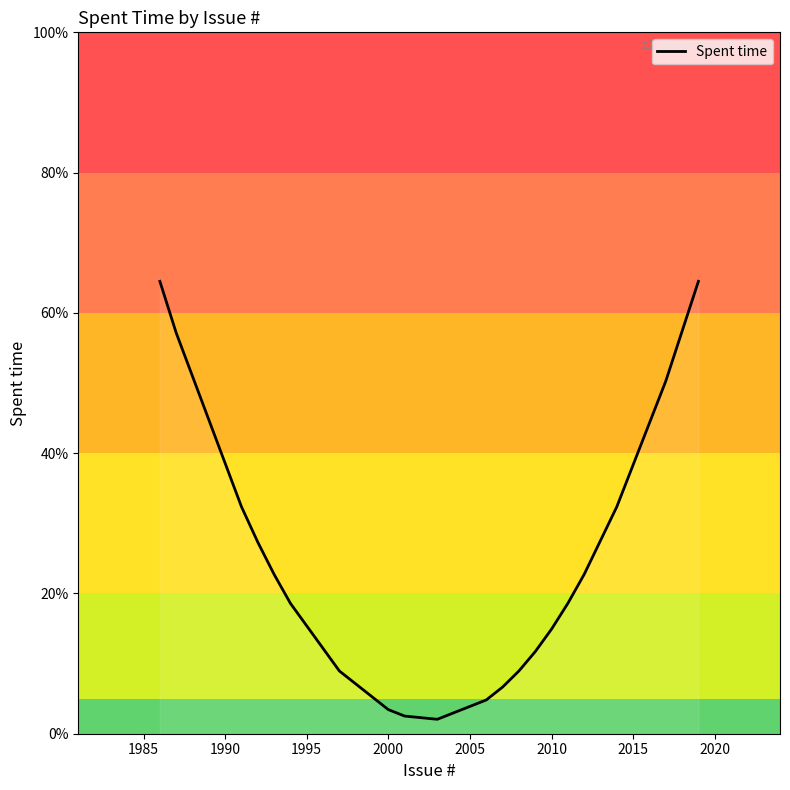

What is the smallest value displayed?

2.1